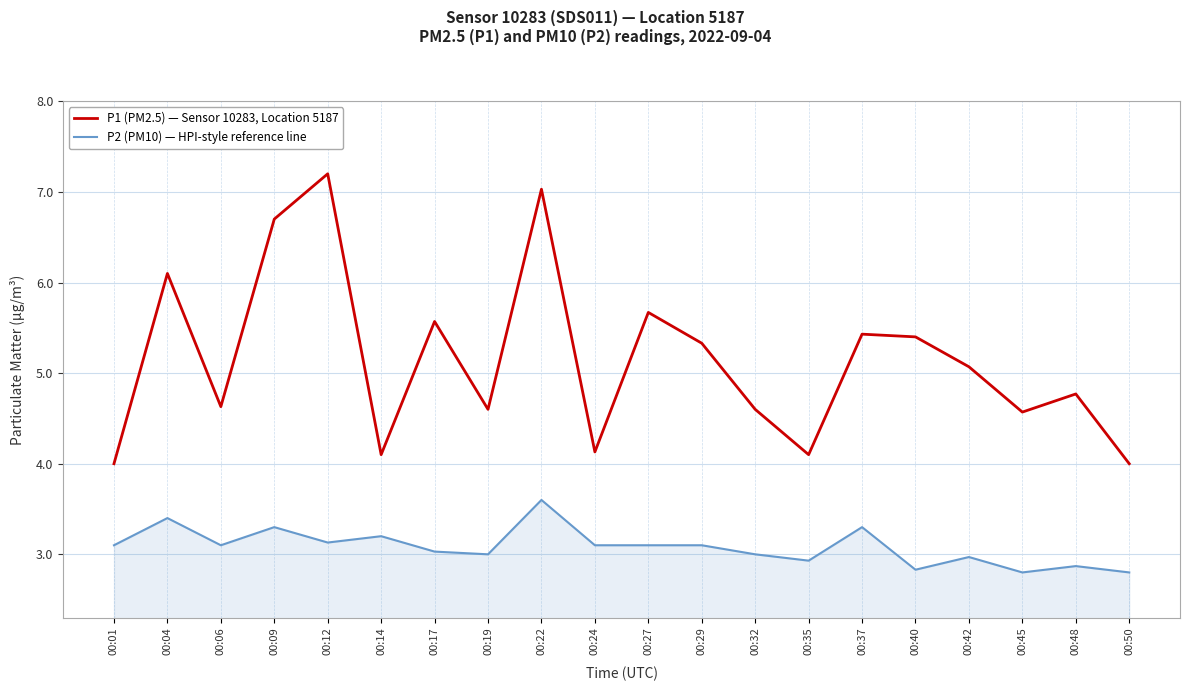

Reading right to left, extract all data points from this chart.

P1 (PM2.5) — Sensor 10283, Location 5187: 4.0	4.8	4.6	5.1	5.4	5.4	4.1	4.6	5.3	5.7	4.1	7.0	4.6	5.6	4.1	7.2	6.7	4.6	6.1	4.0
P2 (PM10) — HPI-style reference line: 2.8	2.9	2.8	3.0	2.8	3.3	2.9	3.0	3.1	3.1	3.1	3.6	3.0	3.0	3.2	3.1	3.3	3.1	3.4	3.1